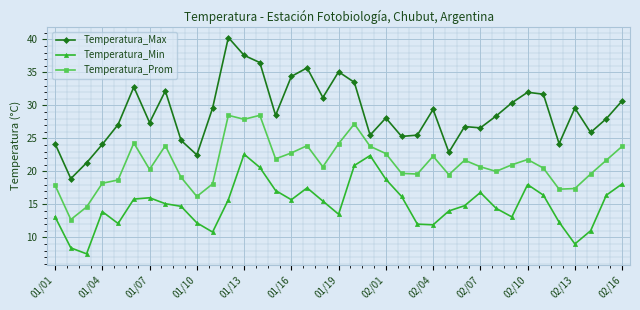

What is the greatest value displayed?

40.3